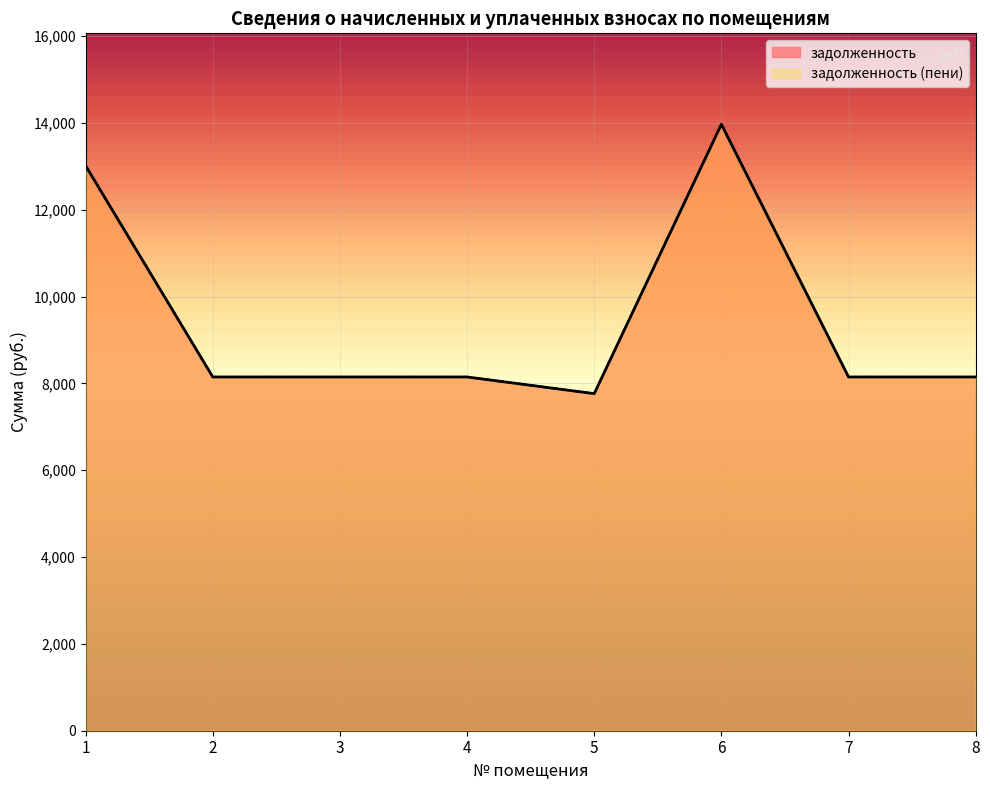

Which series changed the most between 7 and 8?

задолженность